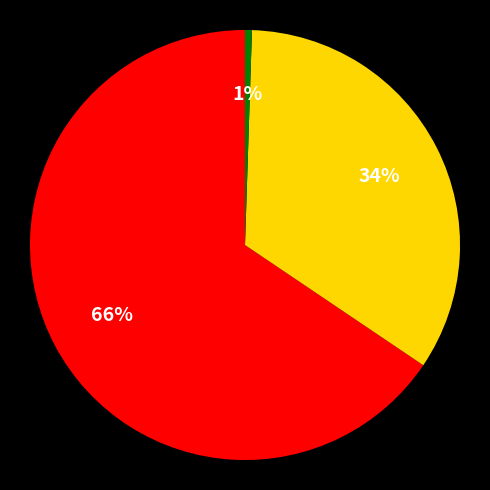

Is there a majority slice in this chart?

Yes